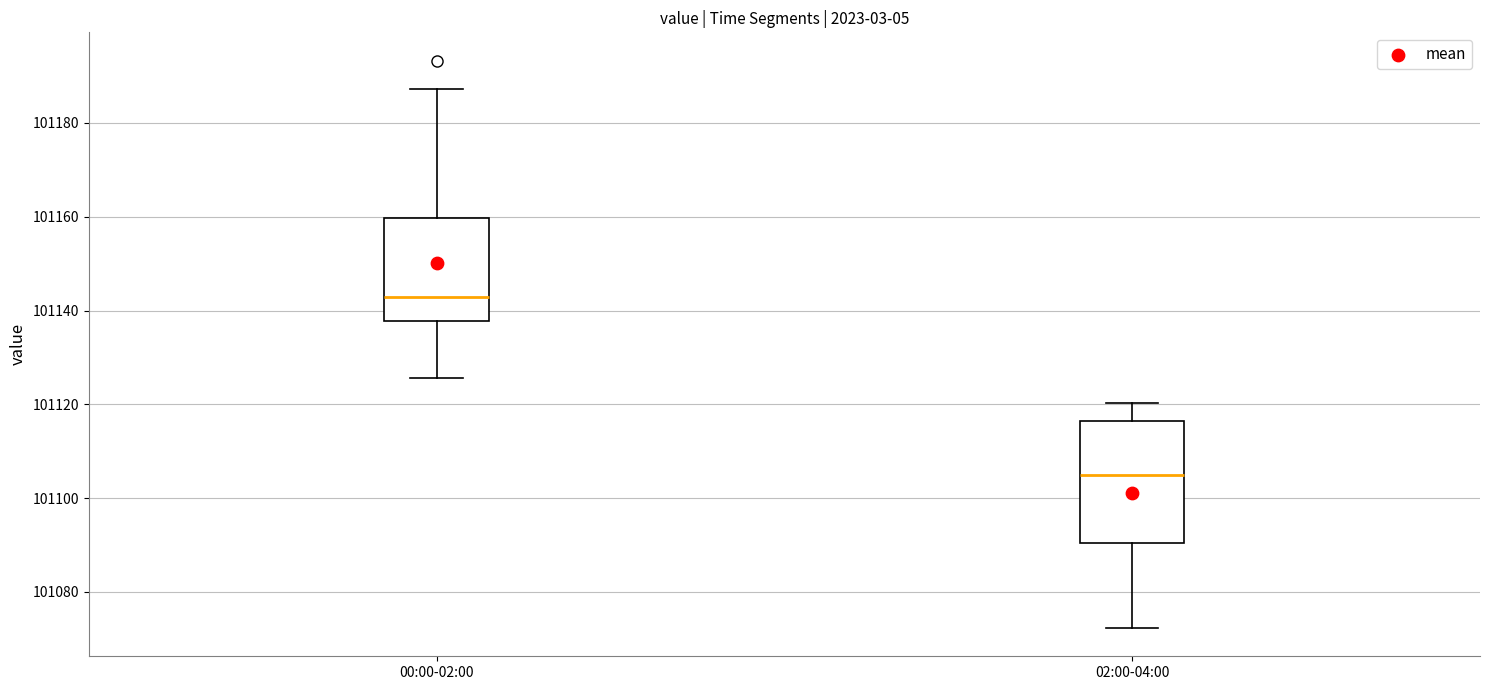

Reading left to right, transcribe this box plot: for each box, give where its median line is, the range the box spans, and where its two whiskers end, as read against the y-axis. The values are not printed on the chart, so give them approximately, as read against the axis.

00:00-02:00: median 101142, box 101138 to 101160, whiskers 101126 to 101188
02:00-04:00: median 101106, box 101090 to 101116, whiskers 101072 to 101120